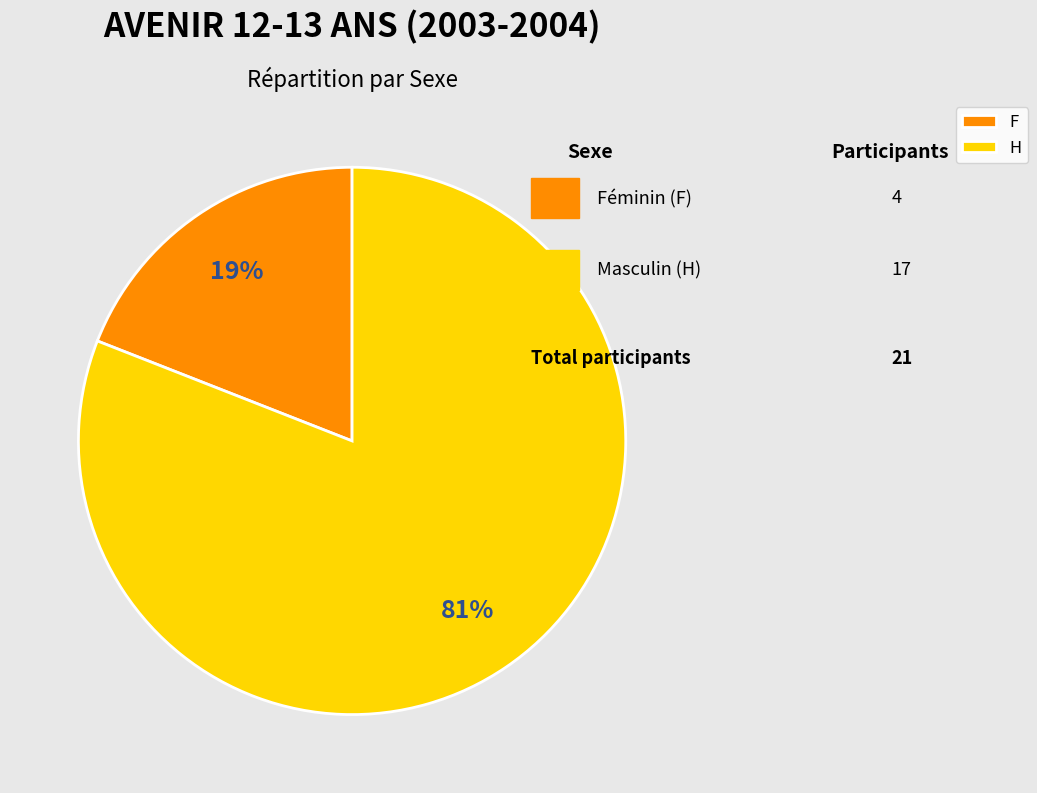

Is the sum of H and F greater than half?

Yes